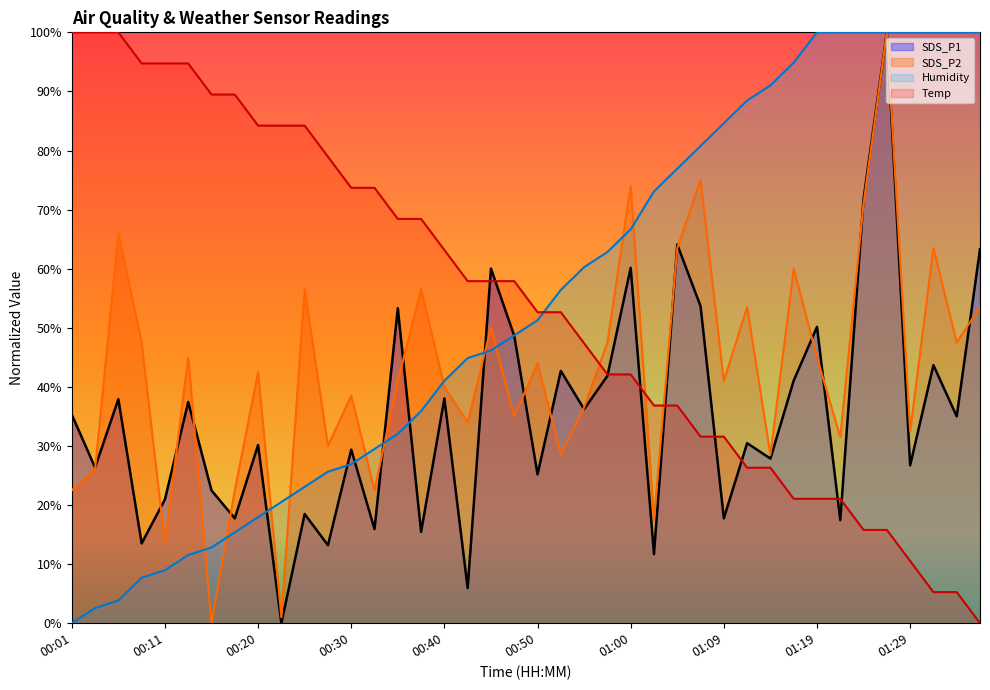

Reading left to right, extract all data points from this chart.

SDS_P1: 00:01=35.3	00:03=26.3	00:06=37.9	00:08=13.5	00:11=21.0	00:13=37.4	00:16=22.5	00:18=17.7	00:20=30.2	00:23=0.0	00:25=18.5	00:28=13.2	00:30=29.4	00:32=15.9	00:35=53.3	00:37=15.4	00:40=38.0	00:42=5.9	00:45=60.0	00:47=48.6	00:50=25.2	00:52=42.7	00:55=36.2	00:57=41.9	01:00=60.1	01:02=11.7	01:04=64.1	01:07=53.7	01:09=17.7	01:12=30.5	01:14=27.9	01:17=41.1	01:19=50.2	01:21=17.4	01:24=71.8	01:26=100.0	01:29=26.7	01:31=43.7	01:34=35.0	01:36=63.3
SDS_P2: 00:01=22.5	00:03=26.0	00:06=66.0	00:08=47.5	00:11=13.5	00:13=45.0	00:16=0.0	00:18=22.5	00:20=42.5	00:23=1.0	00:25=56.5	00:28=30.0	00:30=38.5	00:32=22.5	00:35=41.0	00:37=56.5	00:40=40.0	00:42=34.0	00:45=50.0	00:47=35.0	00:50=44.0	00:52=28.5	00:55=36.5	00:57=47.5	01:00=74.0	01:02=17.5	01:04=63.5	01:07=75.0	01:09=41.0	01:12=53.5	01:14=28.5	01:17=60.0	01:19=45.0	01:21=31.5	01:24=71.0	01:26=100.0	01:29=32.5	01:31=63.5	01:34=47.5	01:36=53.5
Humidity: 00:01=0.0	00:03=2.6	00:06=3.8	00:08=7.7	00:11=9.0	00:13=11.5	00:16=12.8	00:18=15.4	00:20=17.9	00:23=20.5	00:25=23.1	00:28=25.6	00:30=26.9	00:32=29.5	00:35=32.1	00:37=35.9	00:40=41.0	00:42=44.9	00:45=46.2	00:47=48.7	00:50=51.3	00:52=56.4	00:55=60.3	00:57=62.8	01:00=66.7	01:02=73.1	01:04=76.9	01:07=80.8	01:09=84.6	01:12=88.5	01:14=91.0	01:17=94.9	01:19=100.0	01:21=100.0	01:24=100.0	01:26=100.0	01:29=100.0	01:31=100.0	01:34=100.0	01:36=100.0
Temp: 00:01=100.0	00:03=100.0	00:06=100.0	00:08=94.7	00:11=94.7	00:13=94.7	00:16=89.5	00:18=89.5	00:20=84.2	00:23=84.2	00:25=84.2	00:28=78.9	00:30=73.7	00:32=73.7	00:35=68.4	00:37=68.4	00:40=63.2	00:42=57.9	00:45=57.9	00:47=57.9	00:50=52.6	00:52=52.6	00:55=47.4	00:57=42.1	01:00=42.1	01:02=36.8	01:04=36.8	01:07=31.6	01:09=31.6	01:12=26.3	01:14=26.3	01:17=21.1	01:19=21.1	01:21=21.1	01:24=15.8	01:26=15.8	01:29=10.5	01:31=5.3	01:34=5.3	01:36=0.0